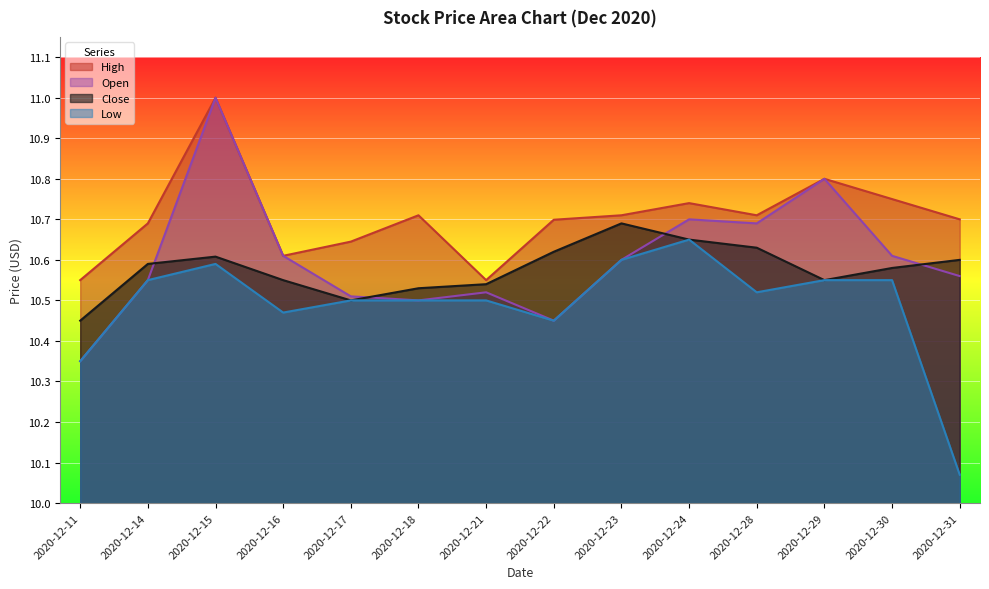

What is the sum of all Low values?

146.9